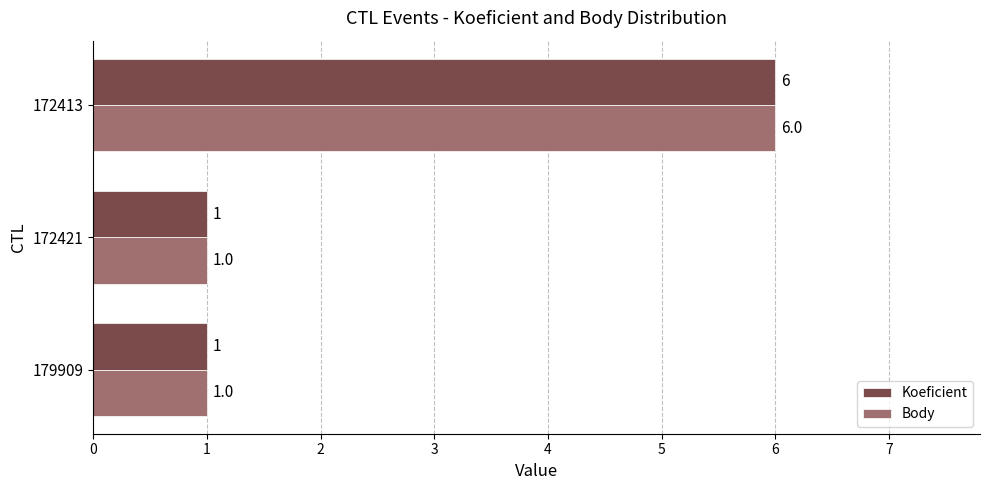

The value of Body at 172413 is 6. True or false?

True